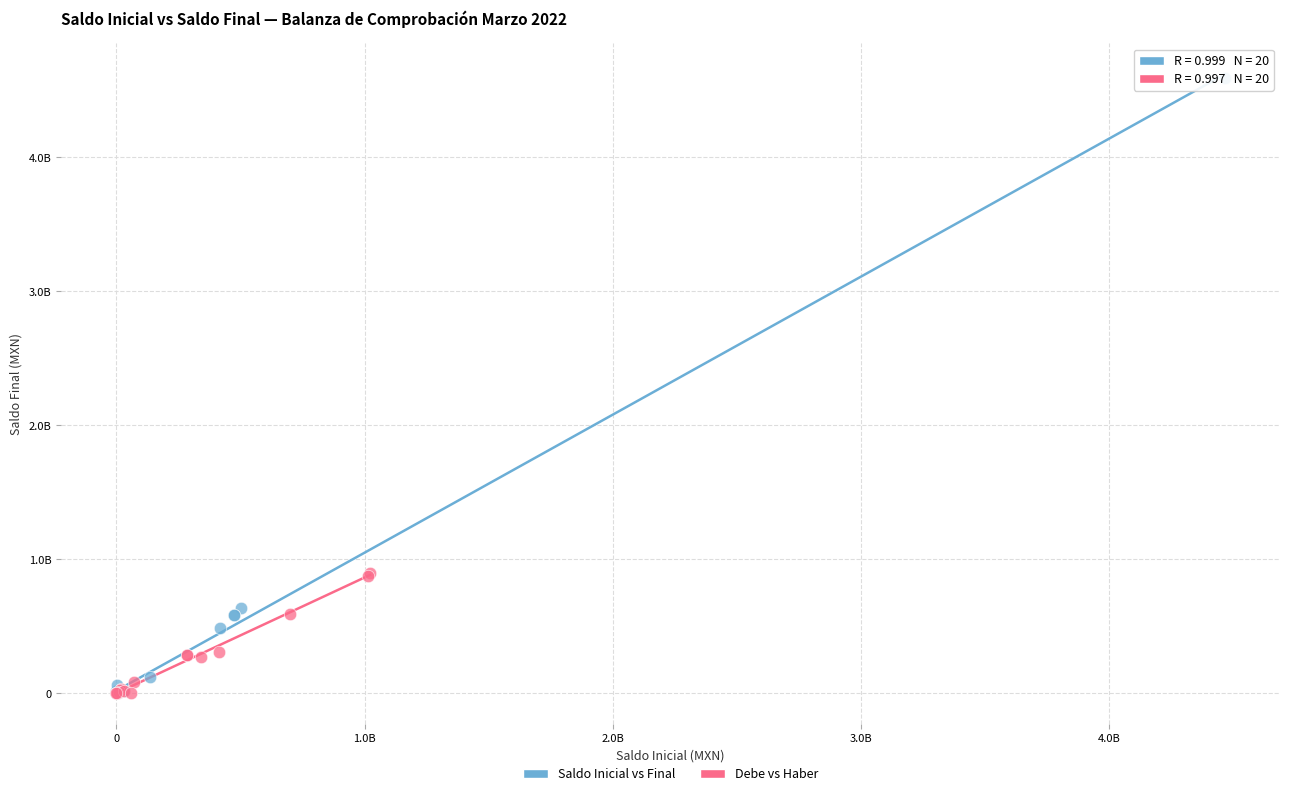

Which series contains the highest Y value?

Saldo Inicial vs Final